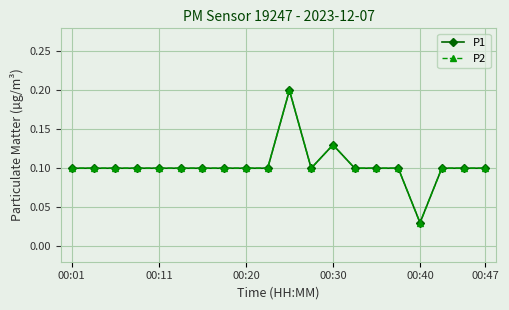

Is this an area chart (filled region under the line)?

No